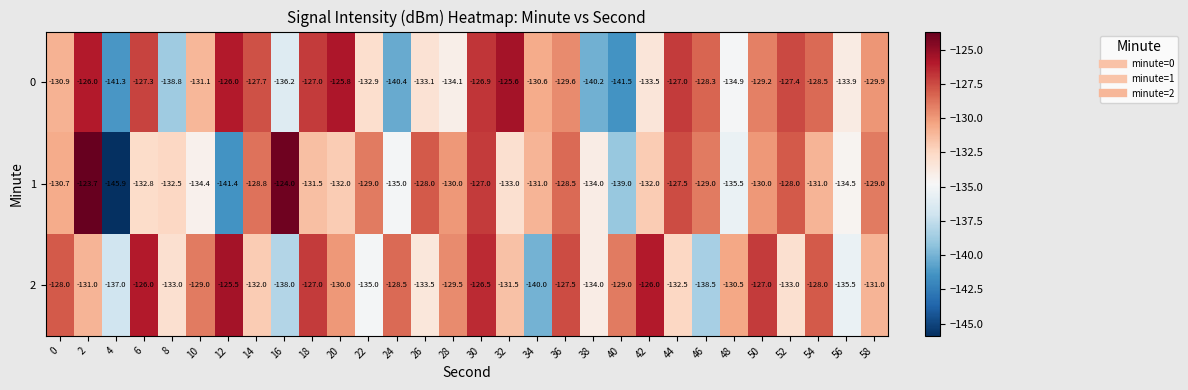

Rank the series by their maximum value, from highest to lowest.

1, 2, 0